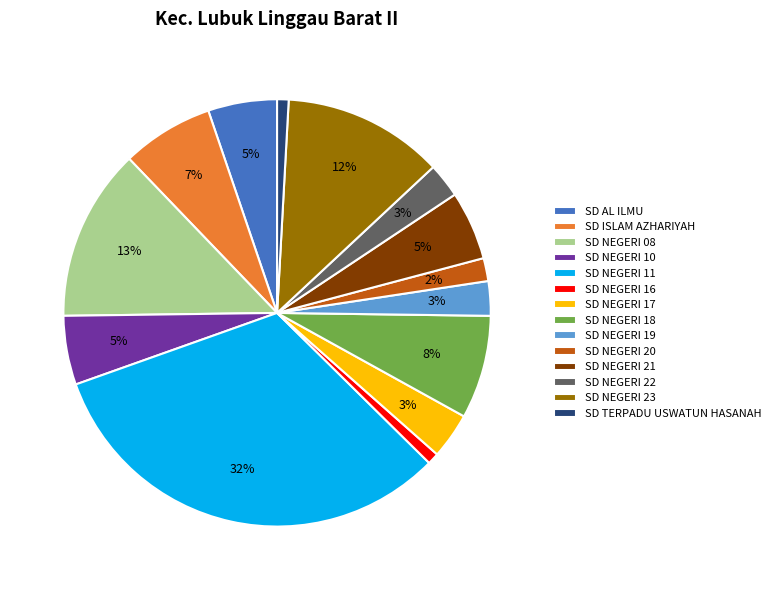

Is there a majority slice in this chart?

No